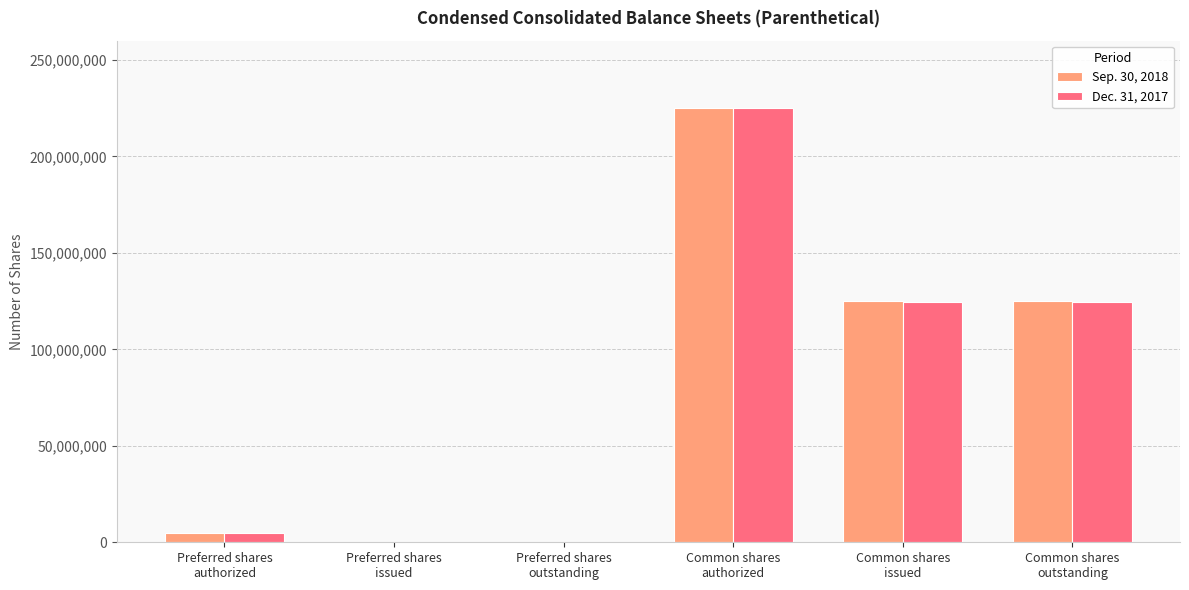

What is the greatest value displayed?

225000000